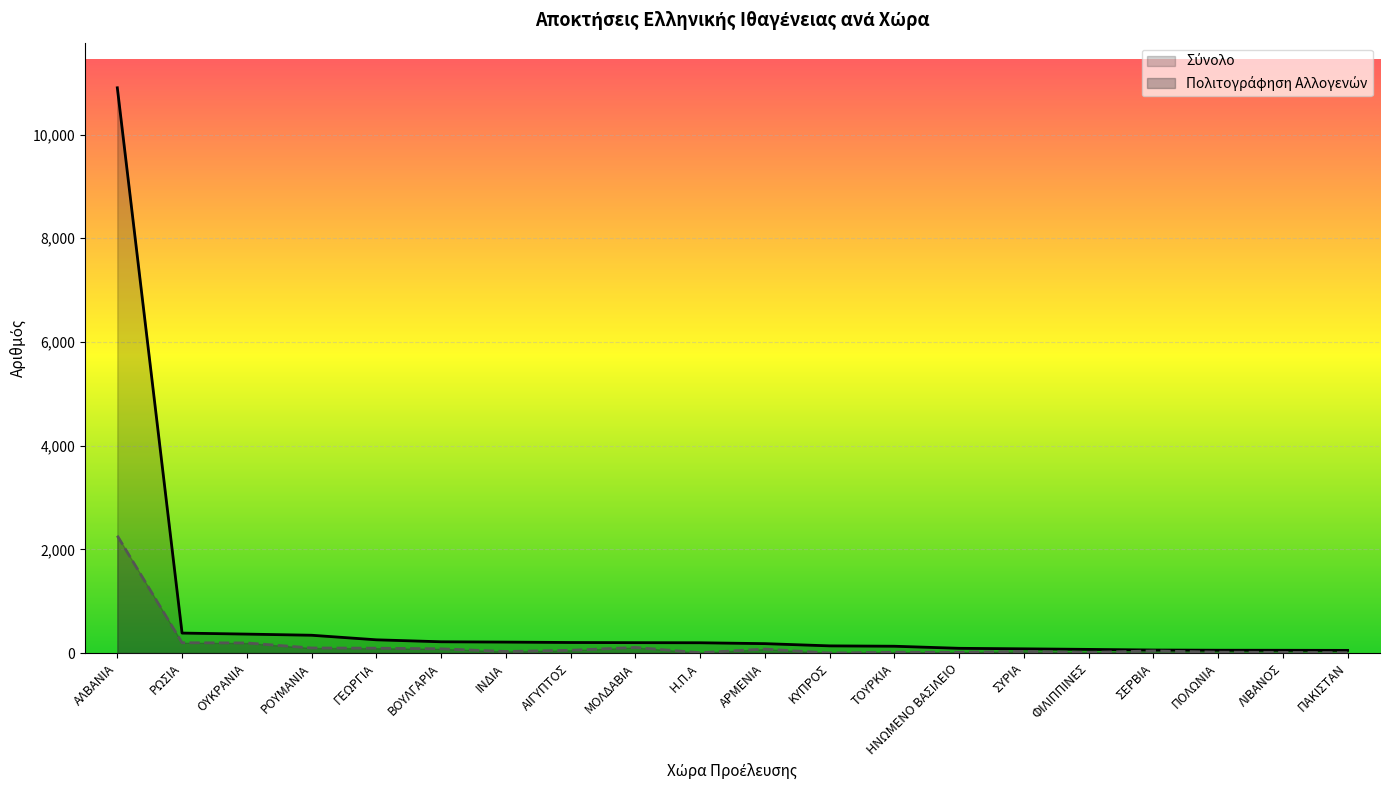

At Η.Π.Α, list the series in order from smallest to largest.

Πολιτογράφηση Αλλογενών, Σύνολο